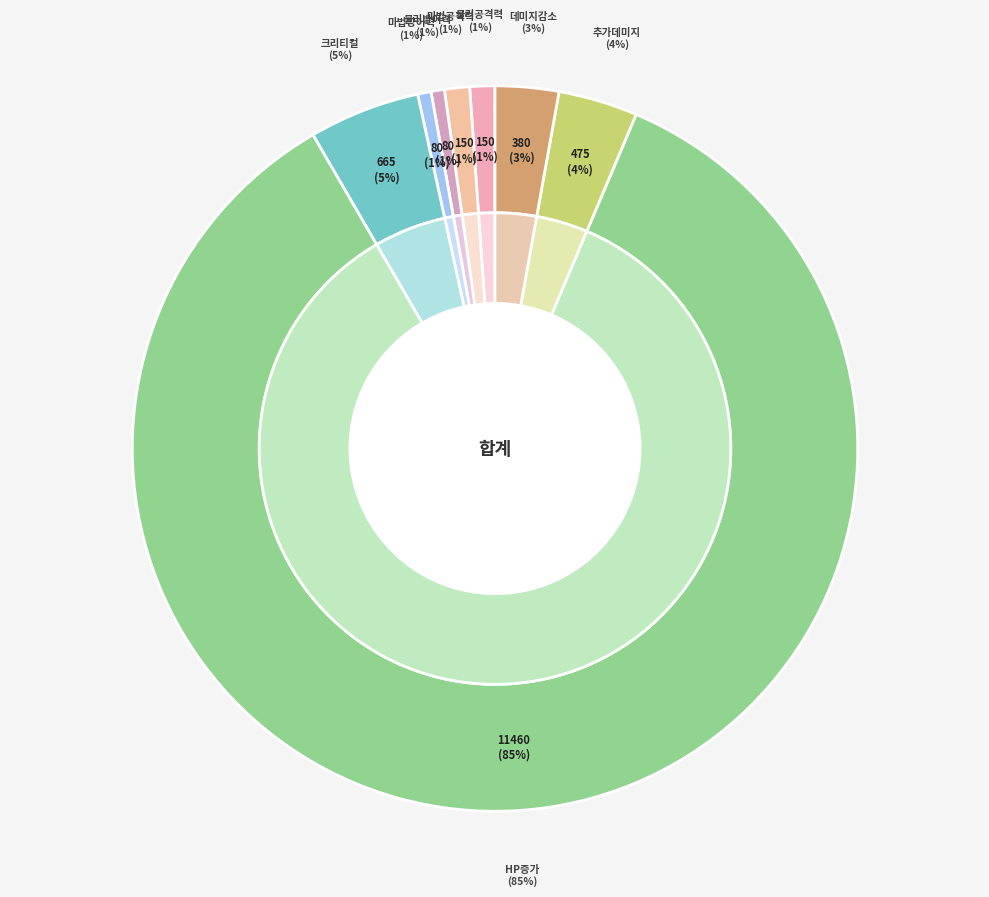

To the nearest percent, what percentage of the pie is 물리방어력?

1%